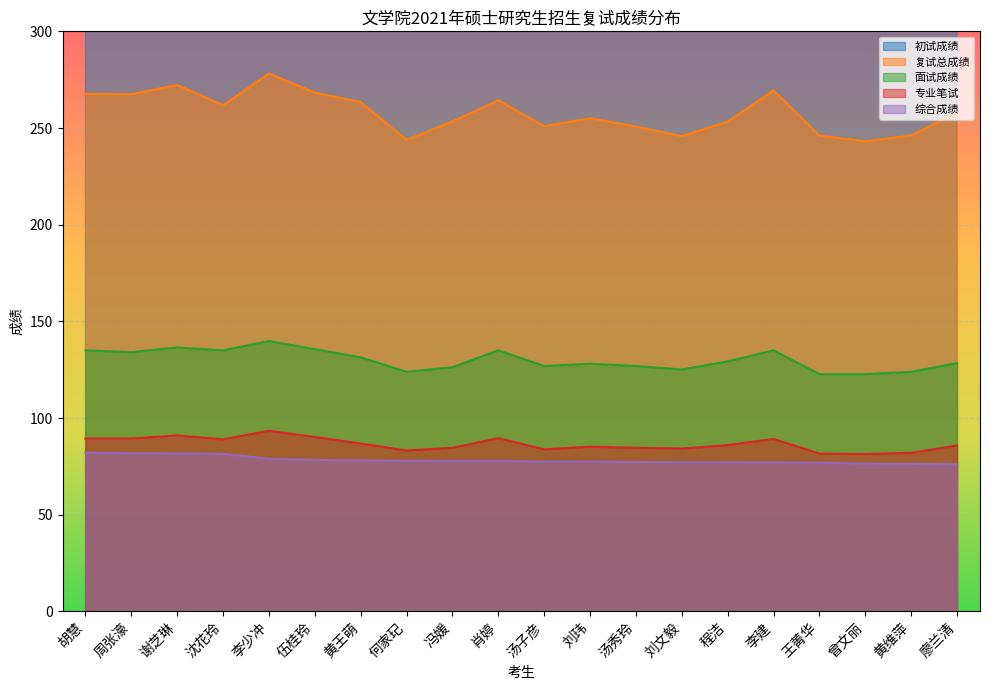

What position from the right is 刘玮?

9